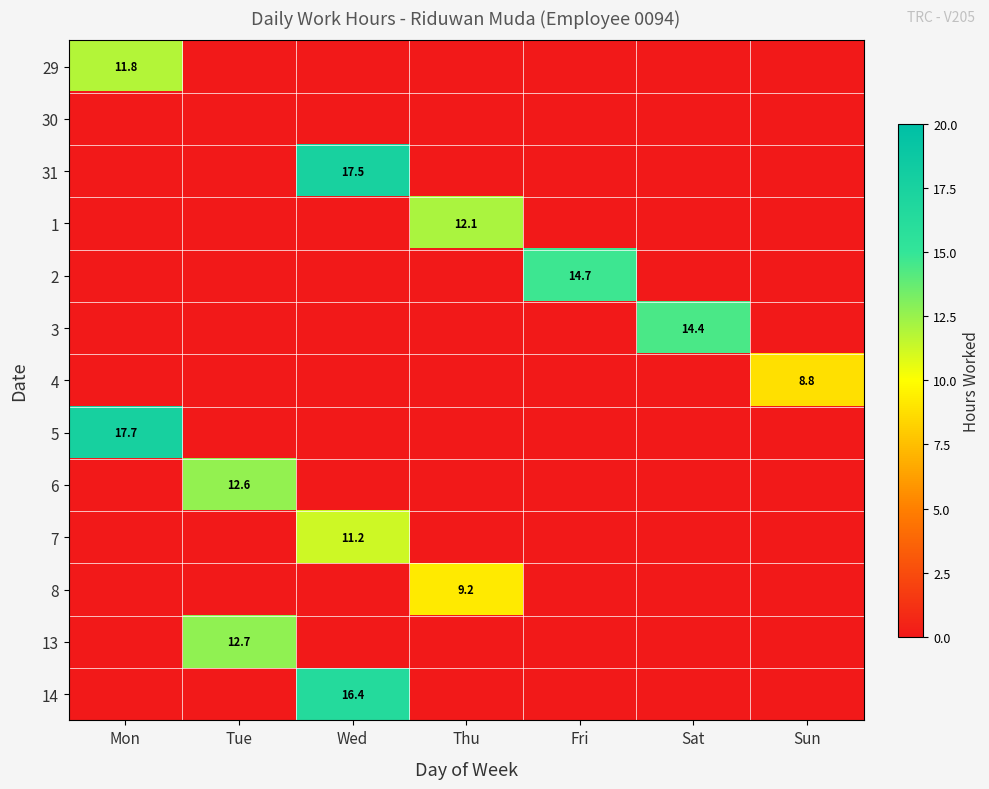

Count the number of data series in this chart.

13